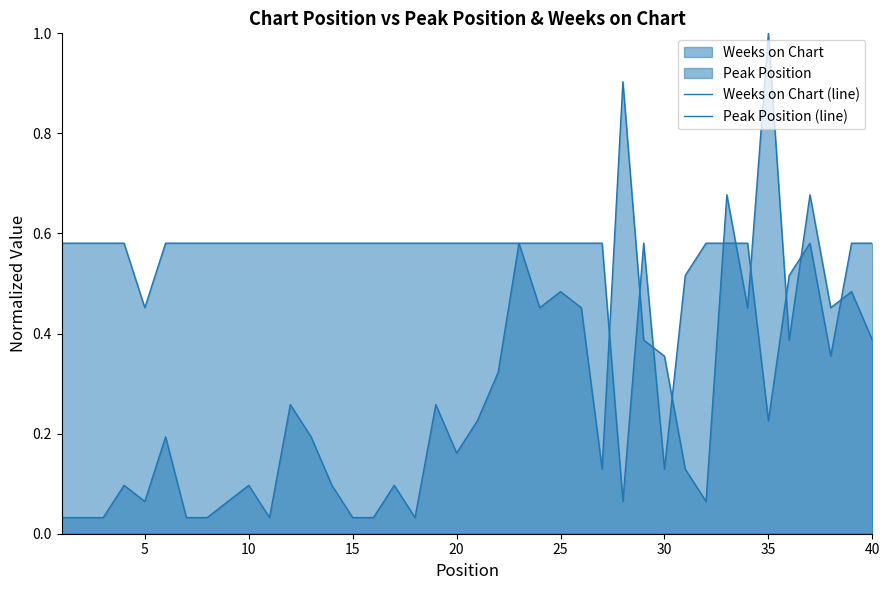

What is the value of the Weeks on Chart (line) point at the 38th from the left?

0.4